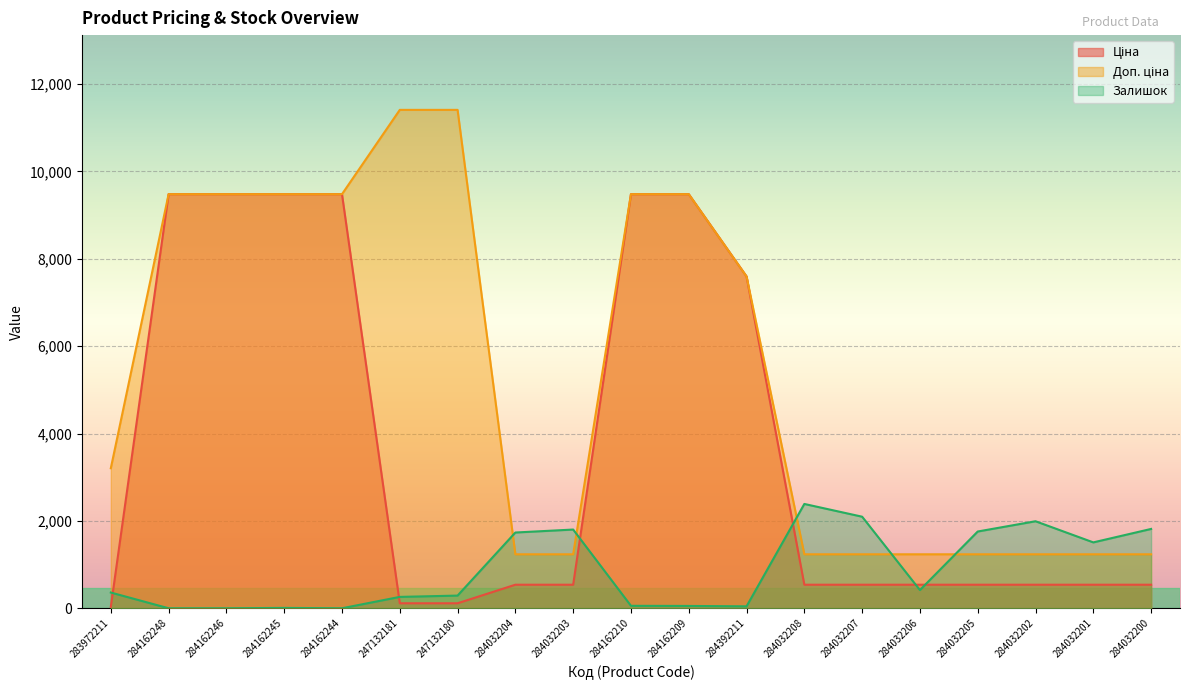

List the series in order of their peak value, lowest first.

Залишок, Ціна, Доп. ціна